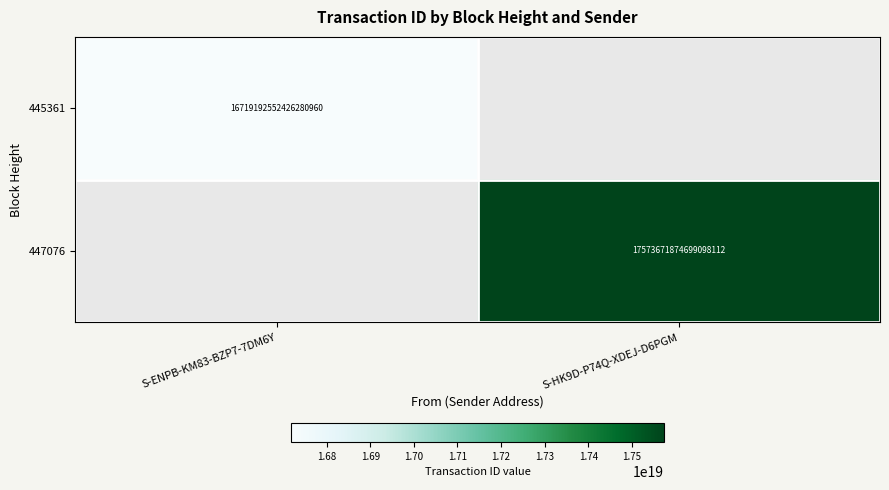

At how many categories does at least one series exceed 13732799576684185600?

2